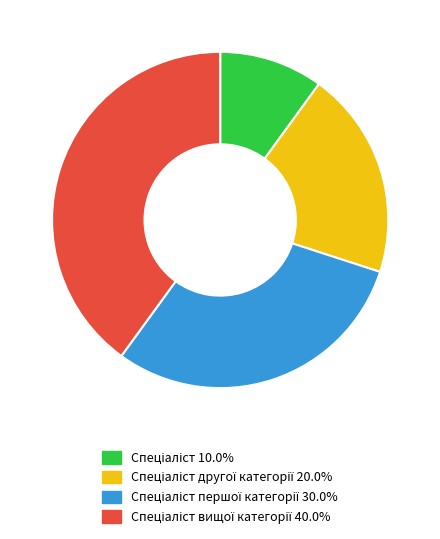

Is there any slice that represents more than half of the pie?

No